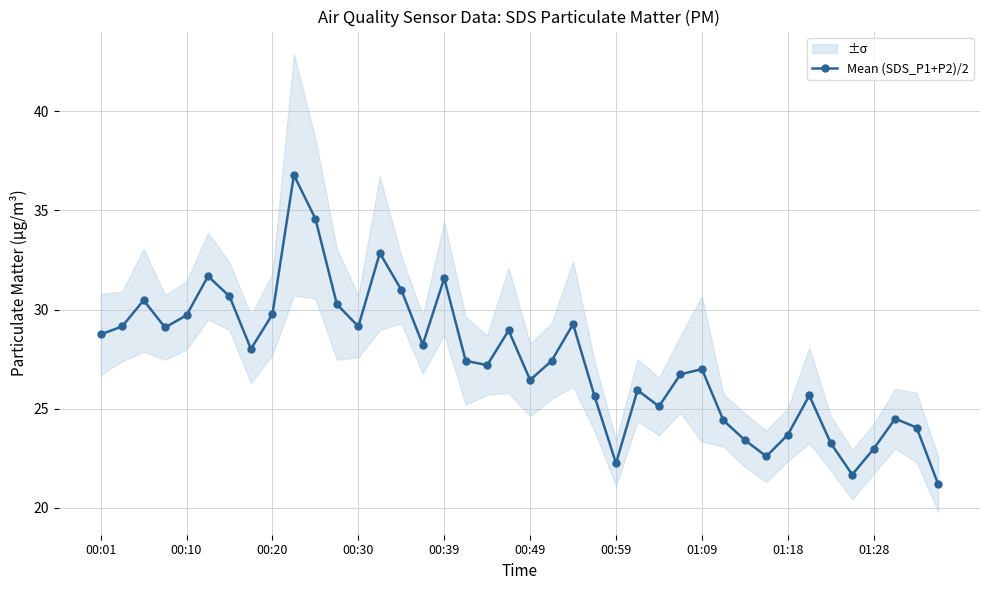

Which has a higher value, 34 or 18?

18